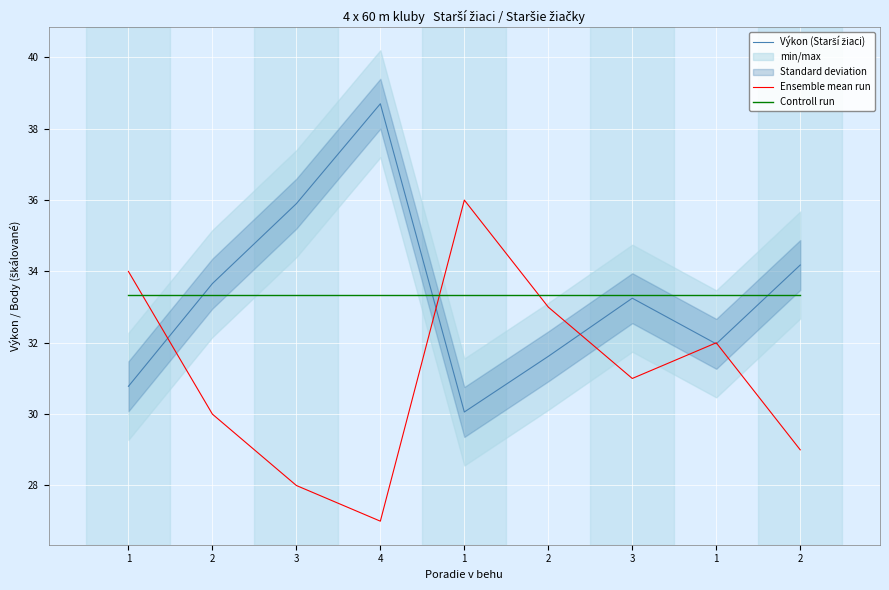

Reading right to left, list all the values displayed in this chart.

Výkon (Starší žiaci): 2=34.2	1=32.0	3=33.2	2=31.6	1=30.1	4=38.7	3=35.9	2=33.7	1=30.8
Ensemble mean run: 2=29.0	1=32.0	3=31.0	2=33.0	1=36.0	4=27.0	3=28.0	2=30.0	1=34.0
Controll run: 2=33.3	1=33.3	3=33.3	2=33.3	1=33.3	4=33.3	3=33.3	2=33.3	1=33.3